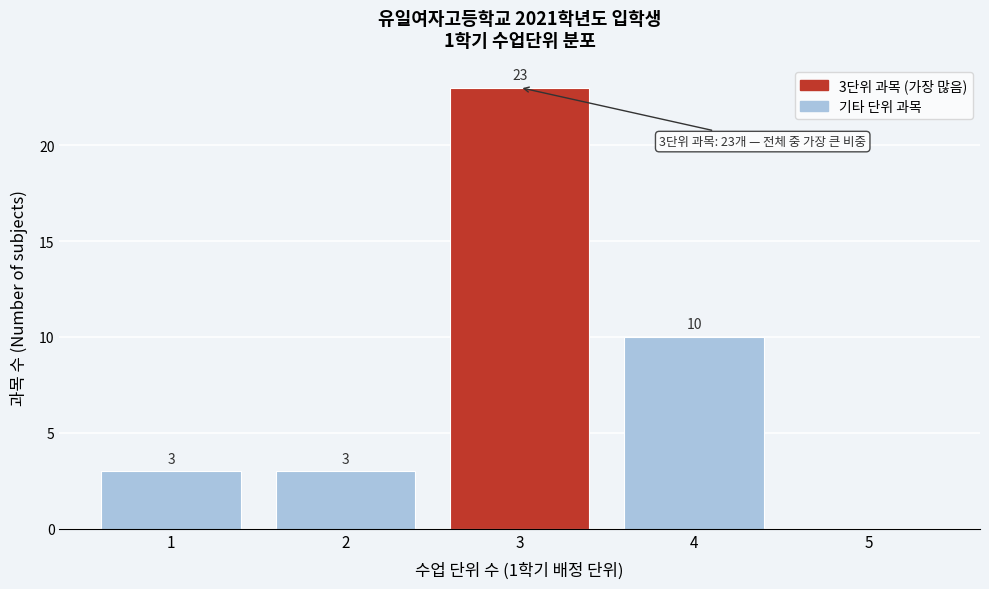

Over which range of the x-axis is the bar tallest?

2.5 to 3.5